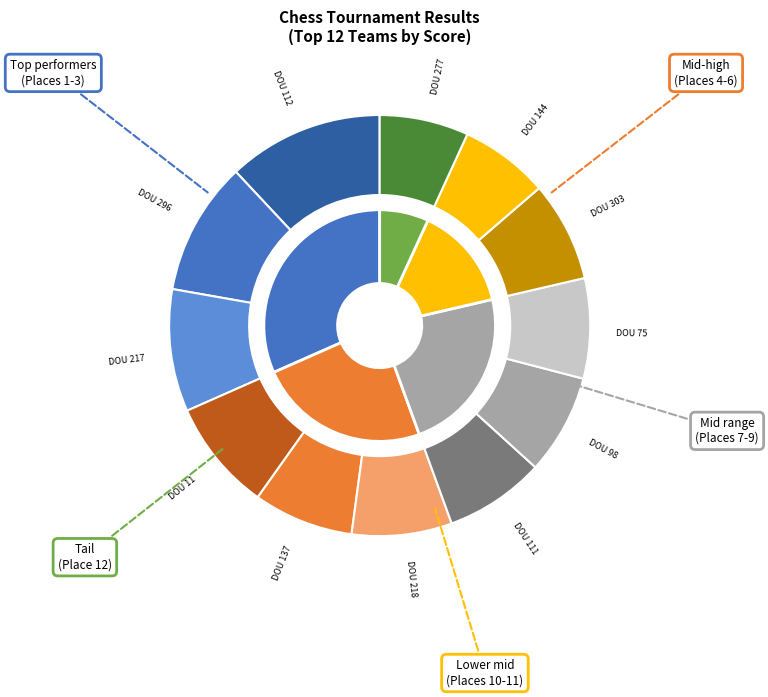

Rank the categories by value from highest to lowest.

112, 296, 217, 11, 137, 218, 111, 98, 75, 303, 144, 277